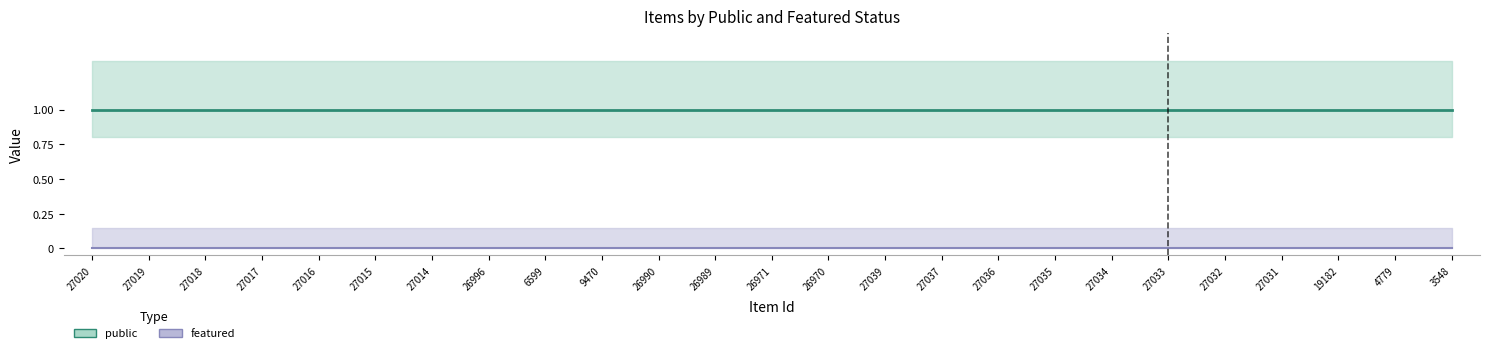

What position from the left is 27014?

7